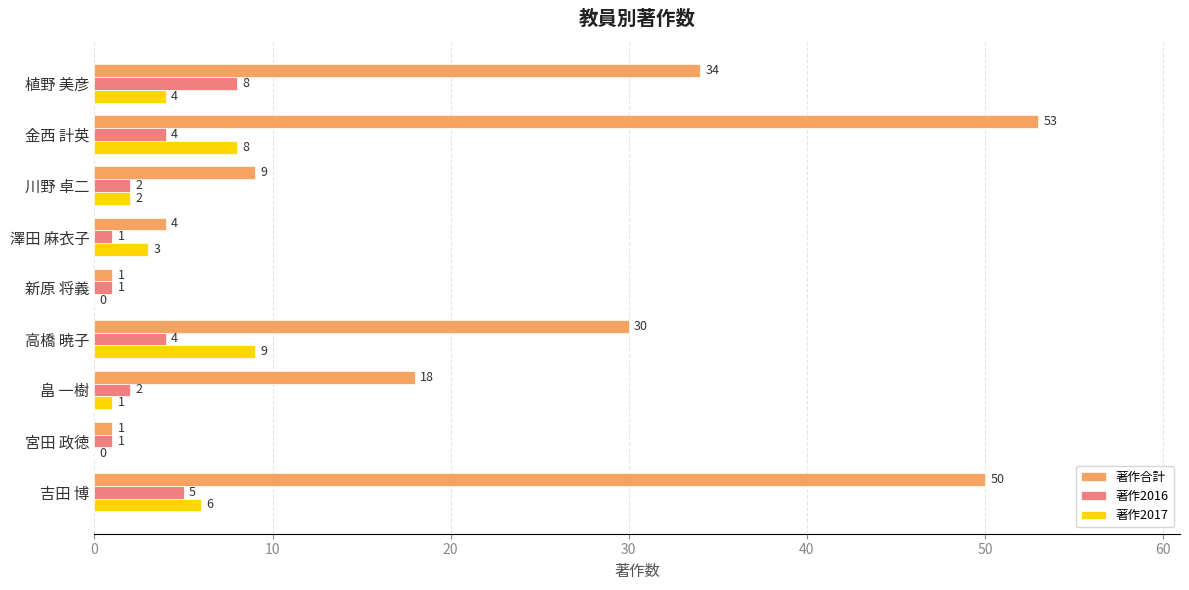

Which series changed the most between 高橋 暁子 and 宮田 政徳?

著作合計